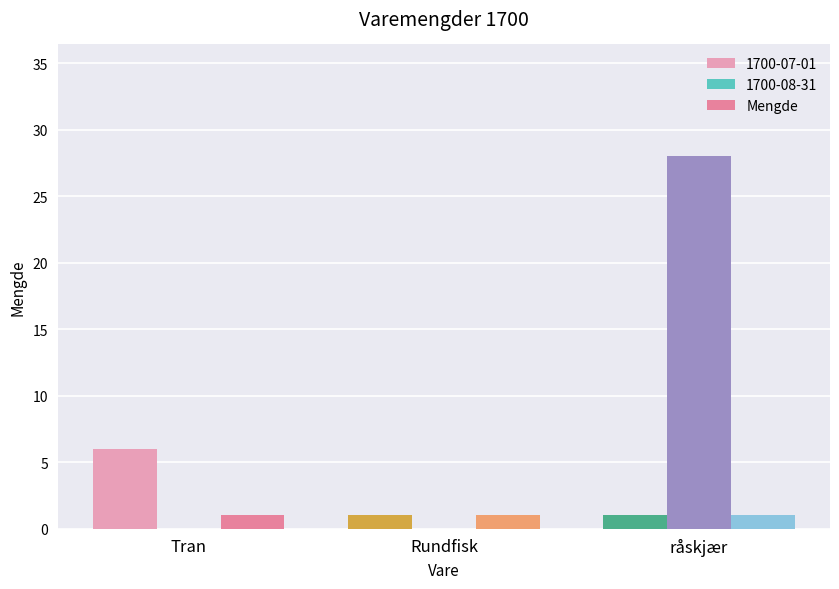

What is the difference between the maximum and minimum values in the 1700-07-01 series?

5